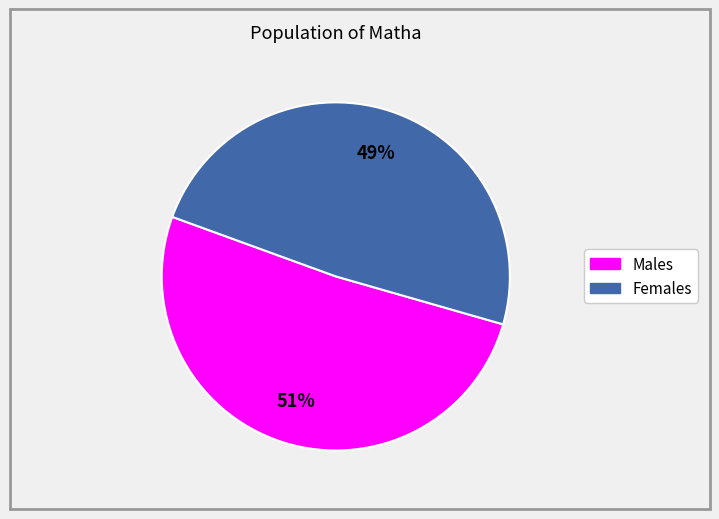

To the nearest percent, what is the average slice percentage?

50%